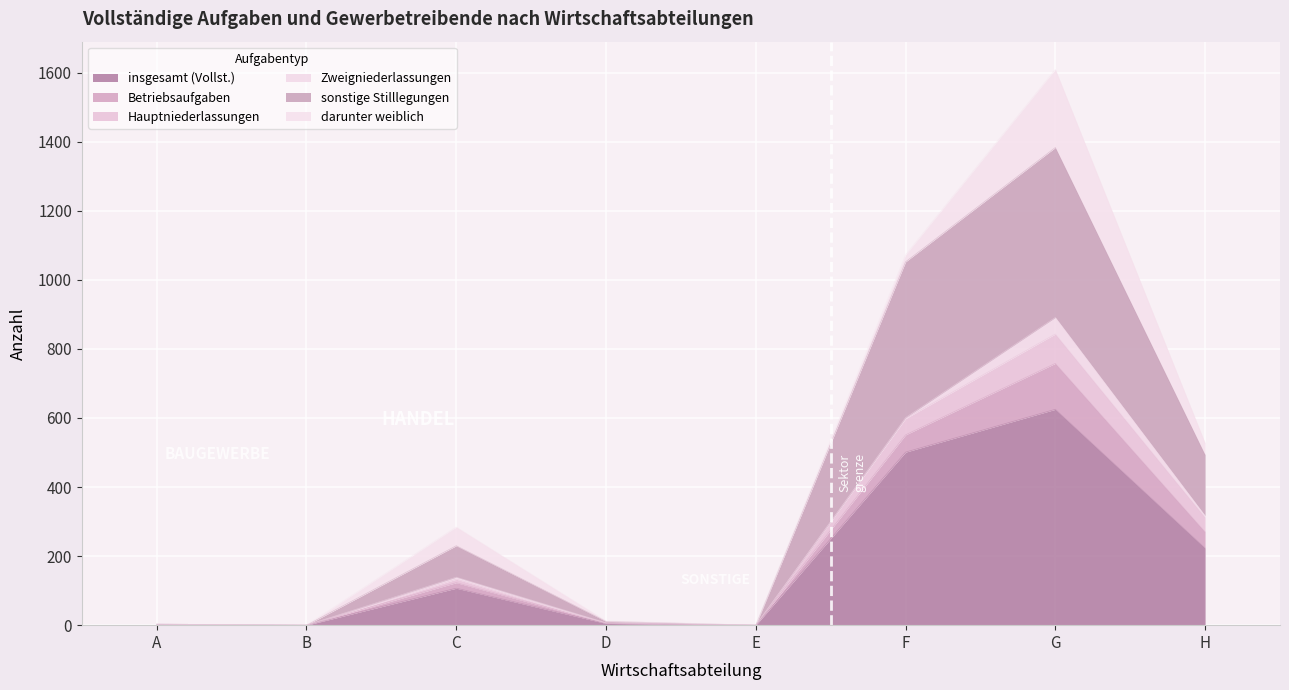

What is the maximum value for insgesamt (Vollst.)?

625